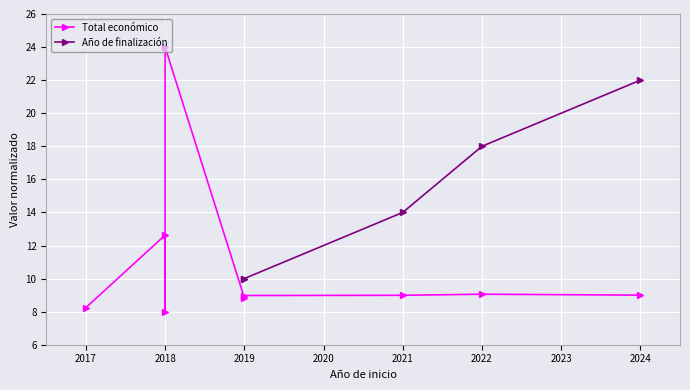

Does the chart display data point markers on the line(s)?

Yes